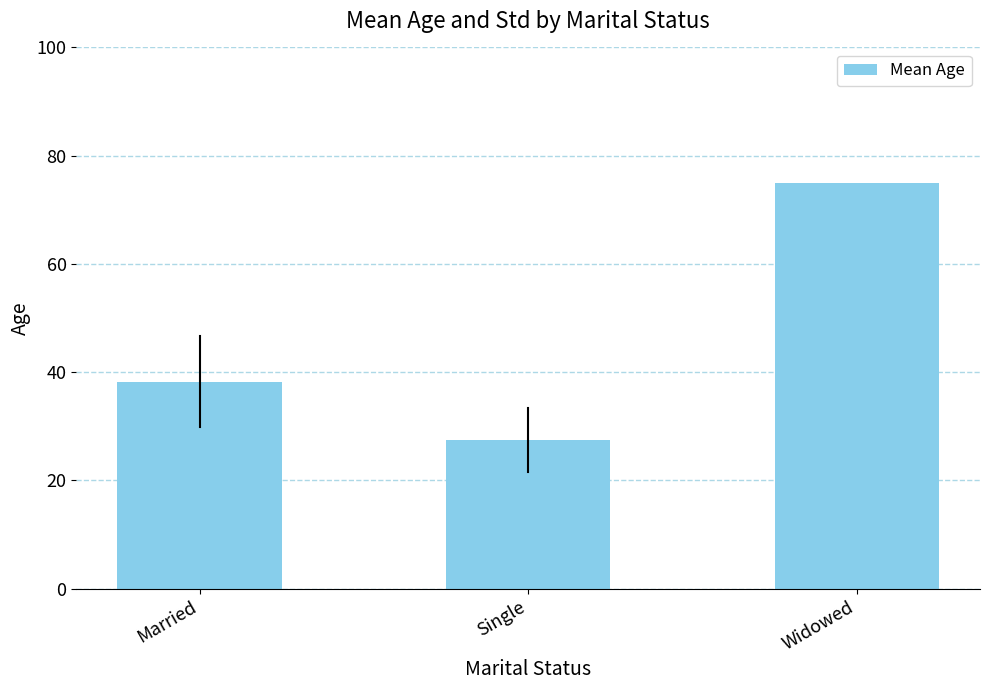

What is the change in value from Single to Widowed?

+47.5